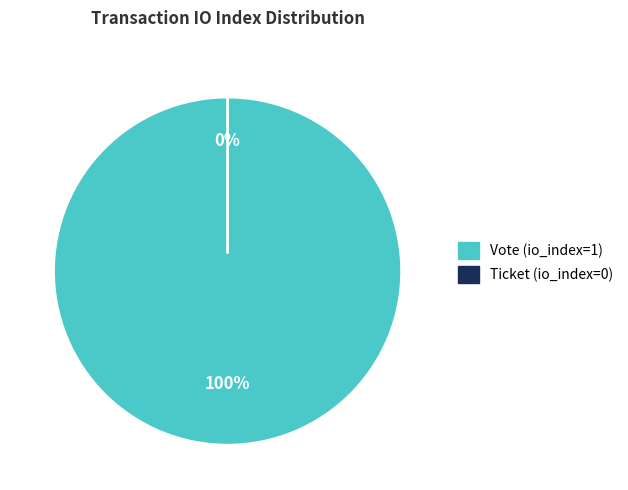

To the nearest percent, what is the average slice percentage?

50%